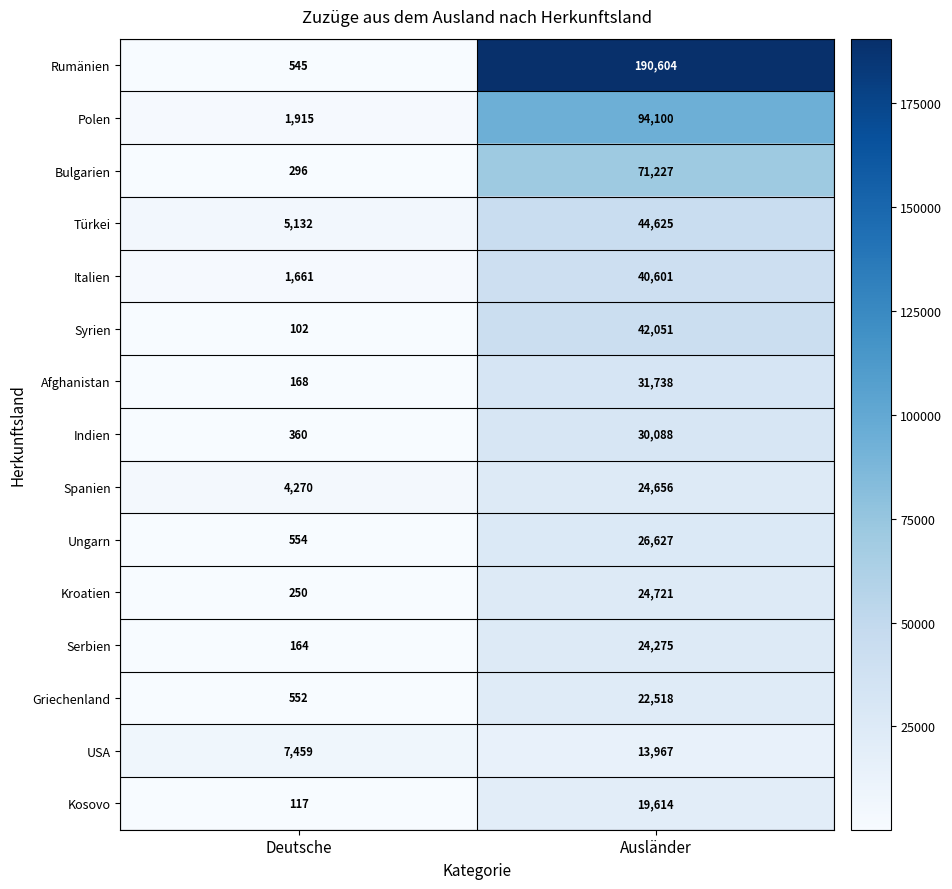

What is the total value across all series at Ausländer?

701412